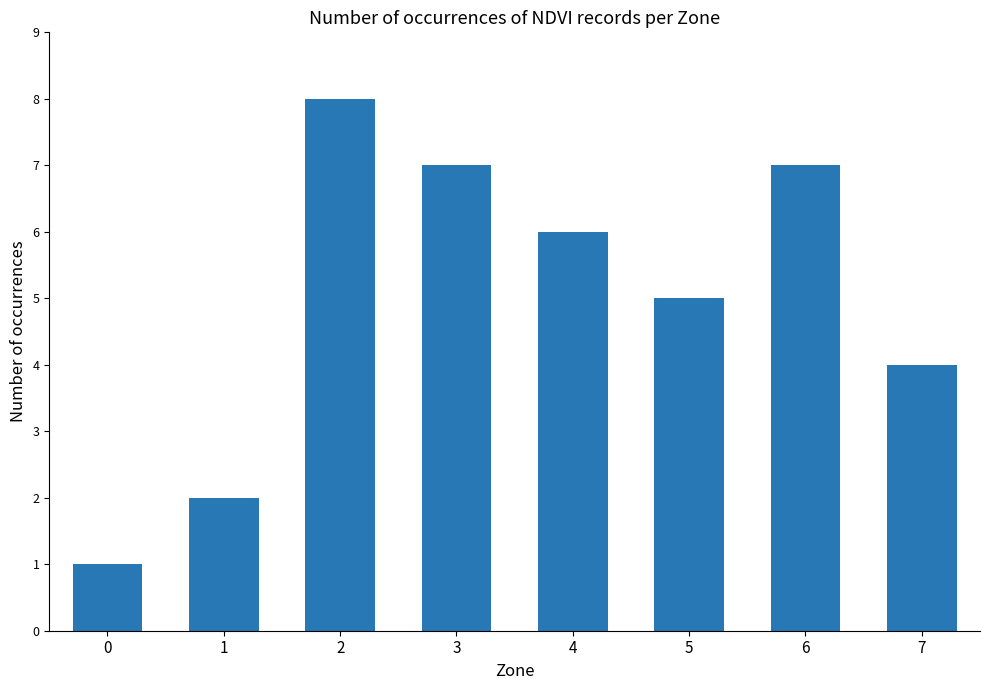

How many bars are there in total?

8